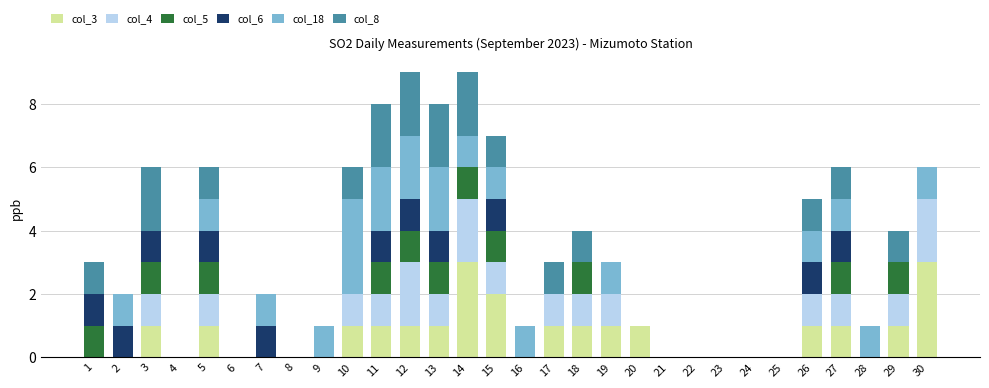

True or false: col_3 has a value of 0 at 16.

True